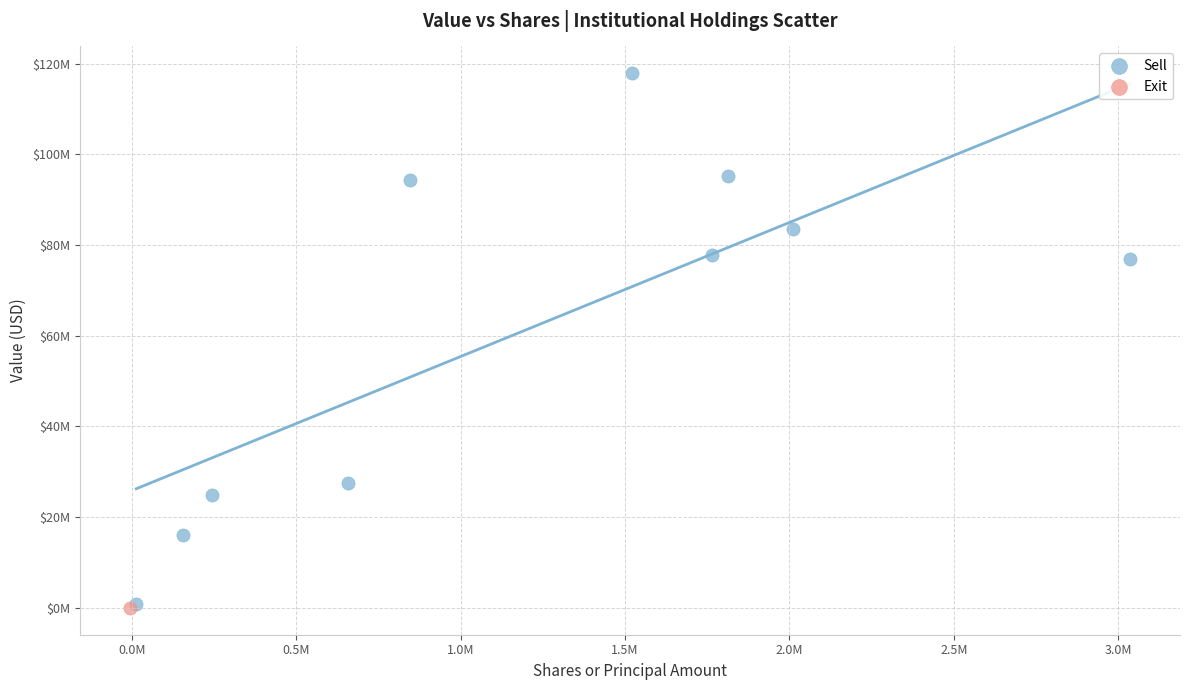

What are all the series names shown in the legend?

Sell, Exit